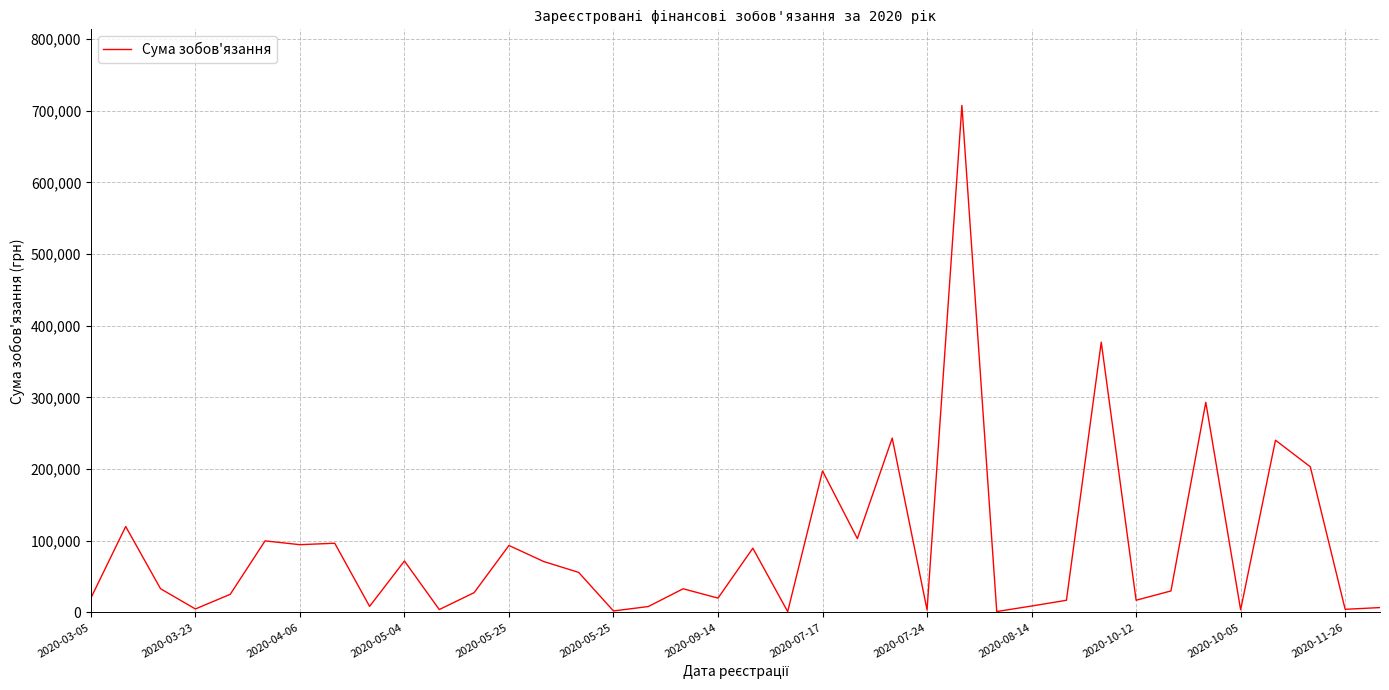

What is the greatest value displayed?

707290.0